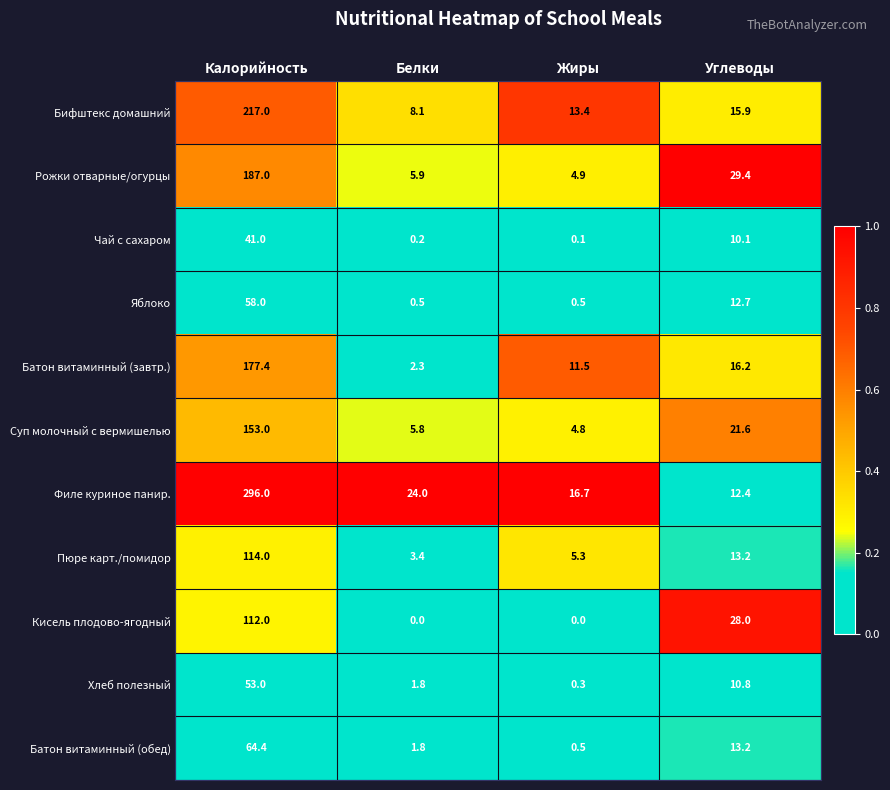

List the series in order of their peak value, lowest first.

Чай с сахаром, Хлеб полезный, Яблоко, Батон витаминный (обед), Кисель плодово-ягодный, Пюре карт./помидор, Суп молочный с вермишелью, Батон витаминный (завтр.), Рожки отварные/огурцы, Бифштекс домашний, Филе куриное панир.